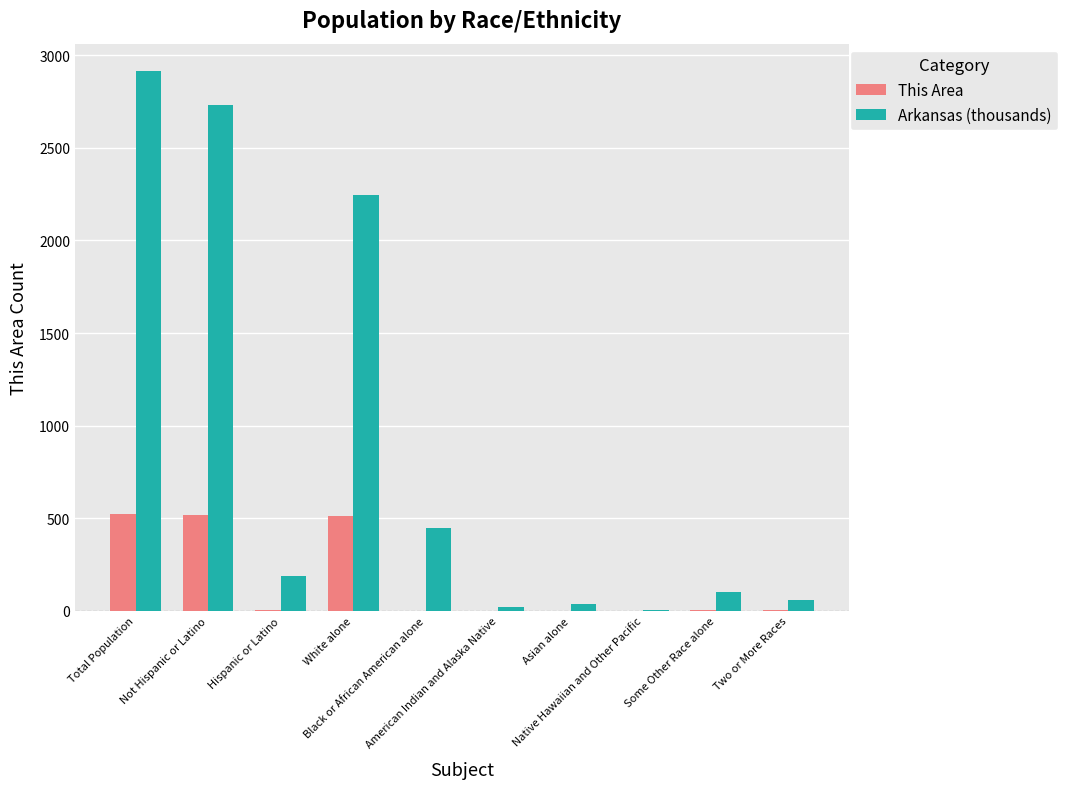

What is the sum of all Arkansas (thousands) values?

8747.8